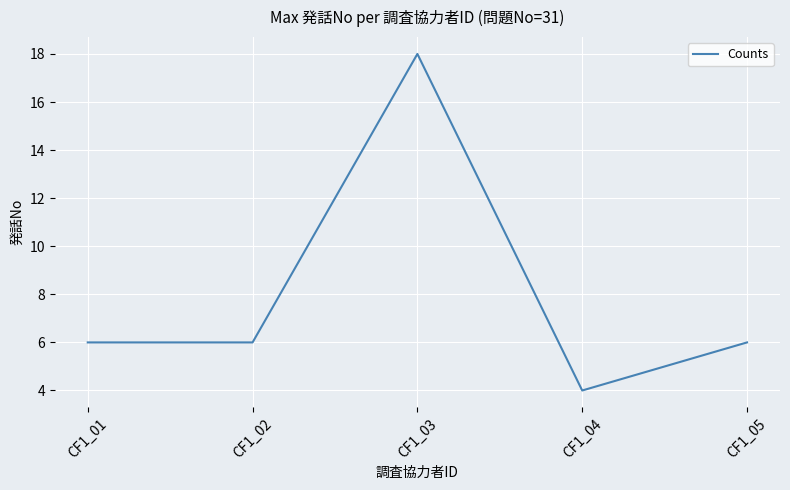

What is the difference between the values at CF1_02 and CF1_04?

2